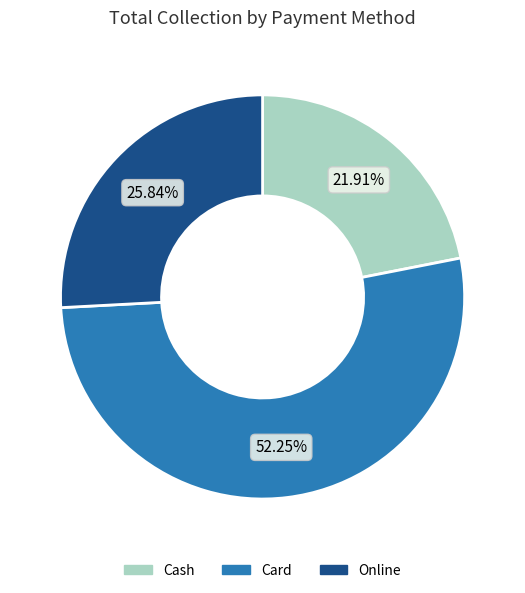

Which has a higher value, Cash or Card?

Card